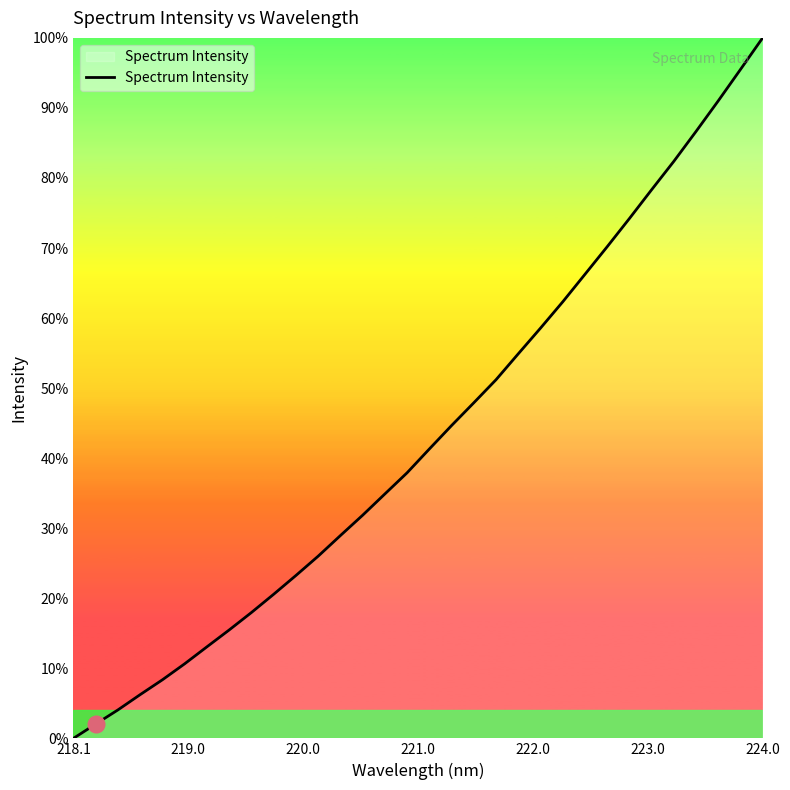

What is the label of the 32nd point from the right?

218.1